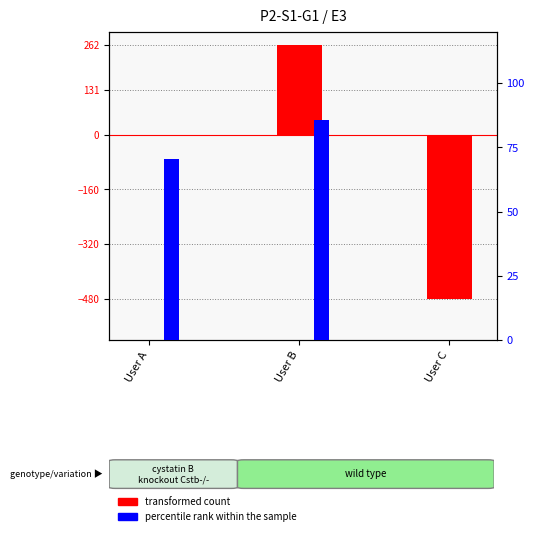

Rank the series by their maximum value, from highest to lowest.

transformed count, percentile rank within the sample